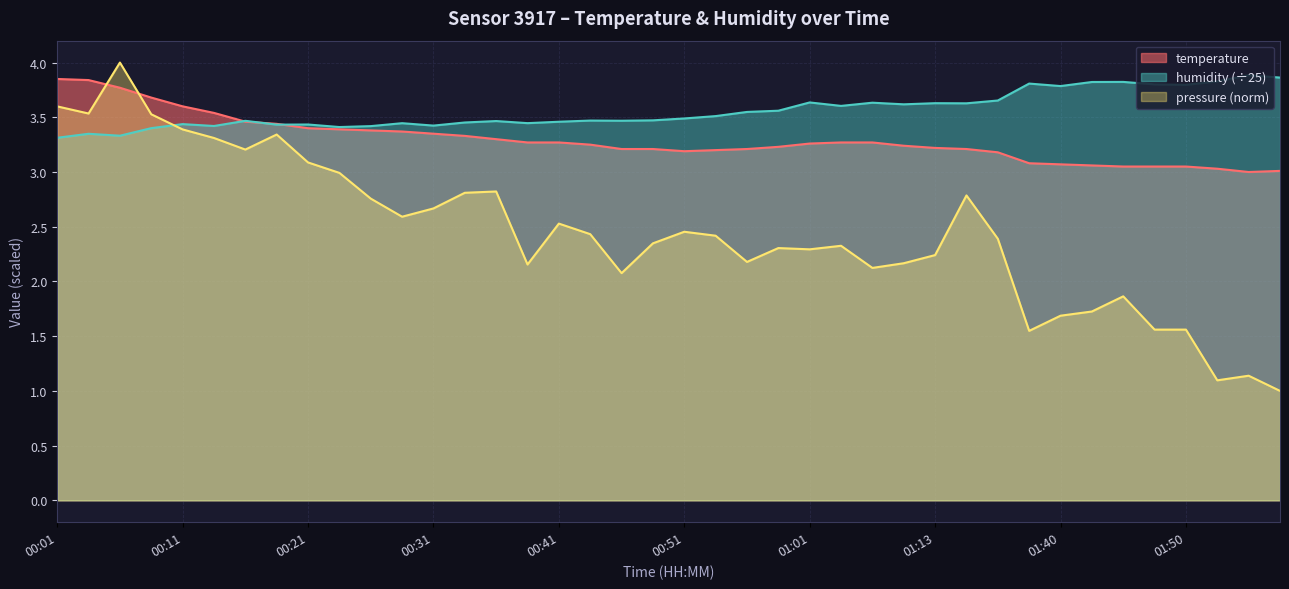

Rank the series by their average value, from highest to lowest.

humidity (÷25), temperature, pressure (norm)